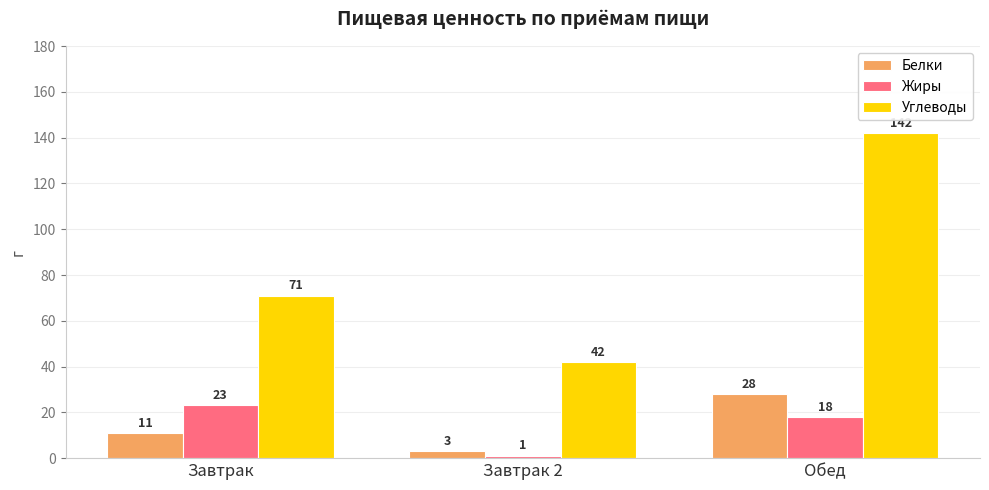

How many Углеводы values are between 42 and 142?

3